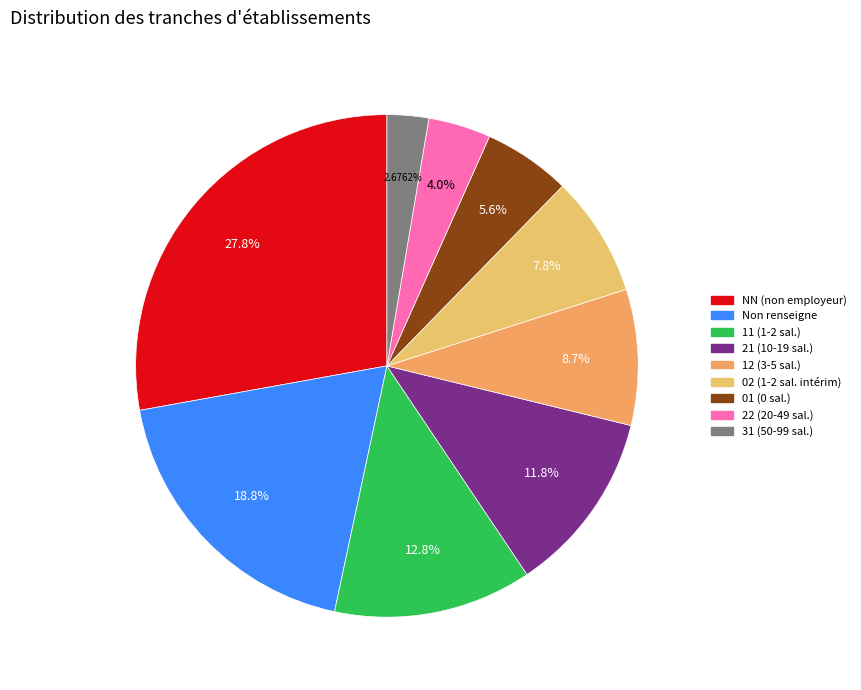

To the nearest percent, what is the average slice percentage?

11%